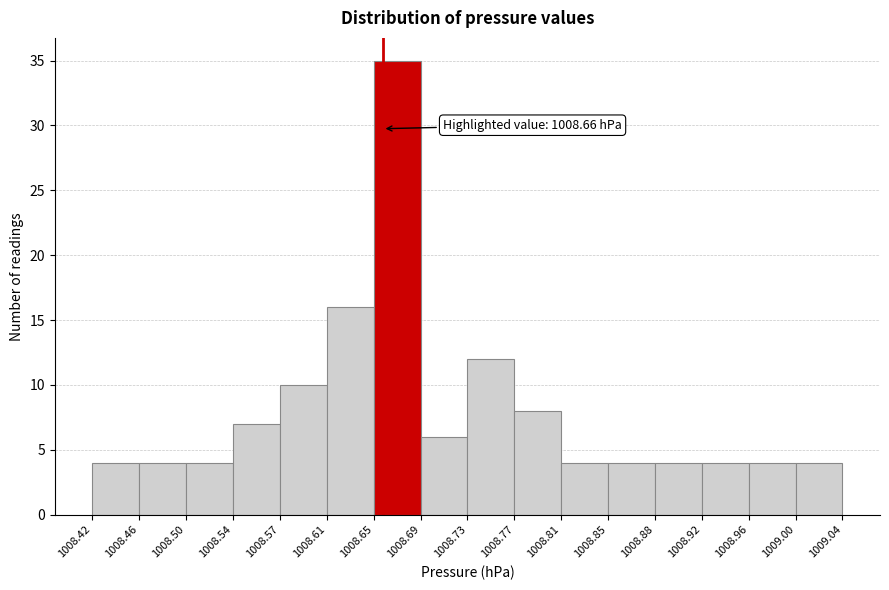

Over which range of the x-axis is the bar tallest?

1008.65 to 1008.69